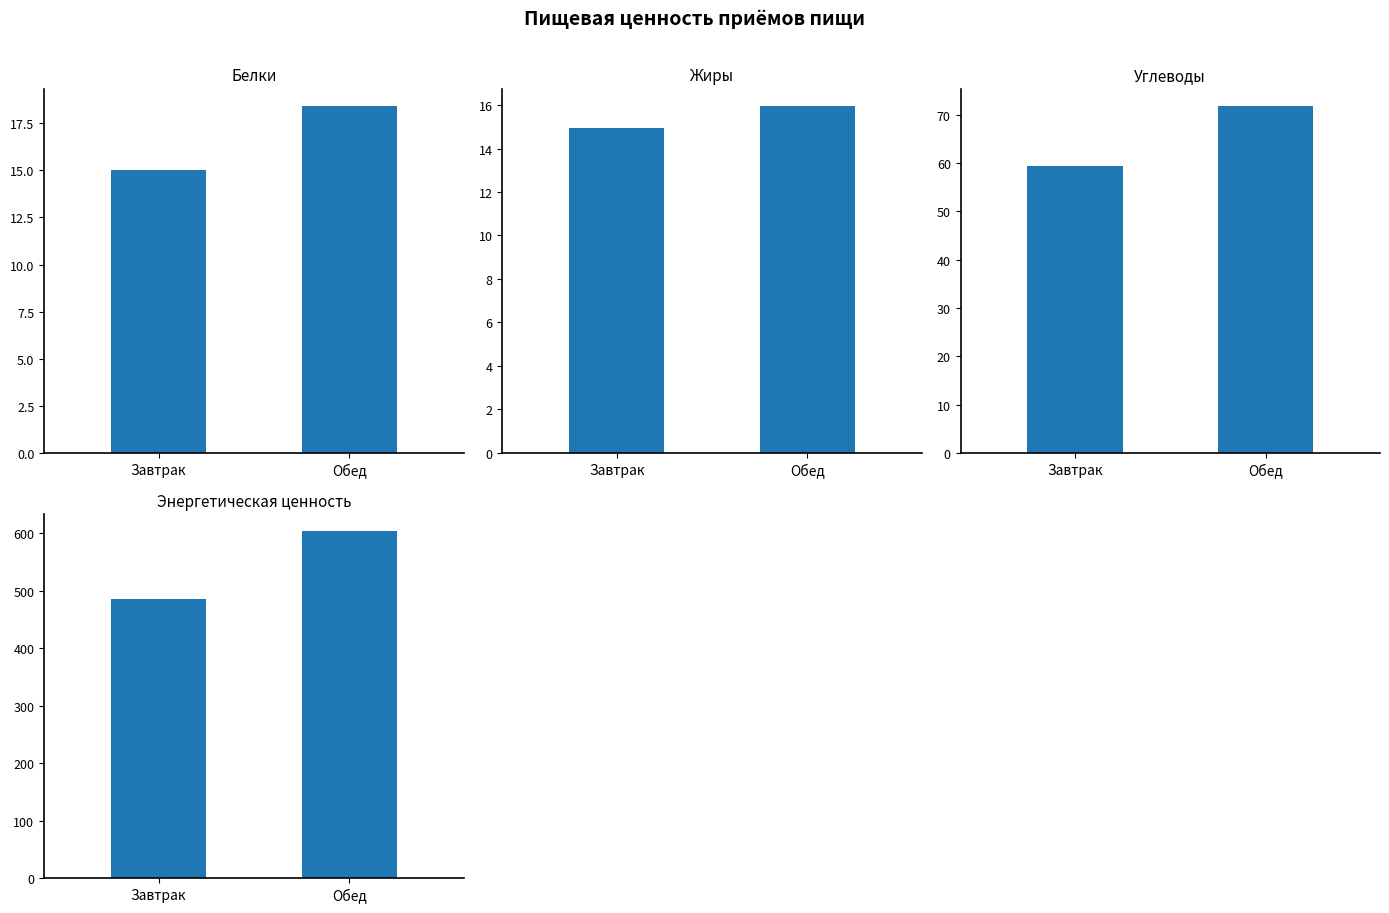

Is the value of Углеводы at Завтрак greater than the value of Жиры at Обед?

Yes